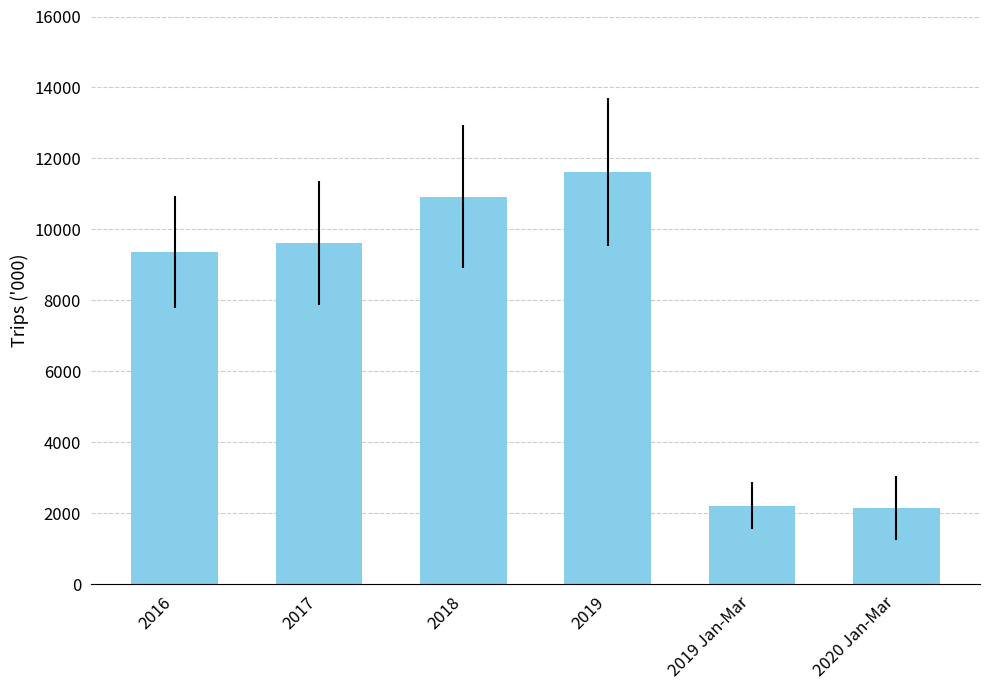

What is the label of the 3rd bar from the left?

2018